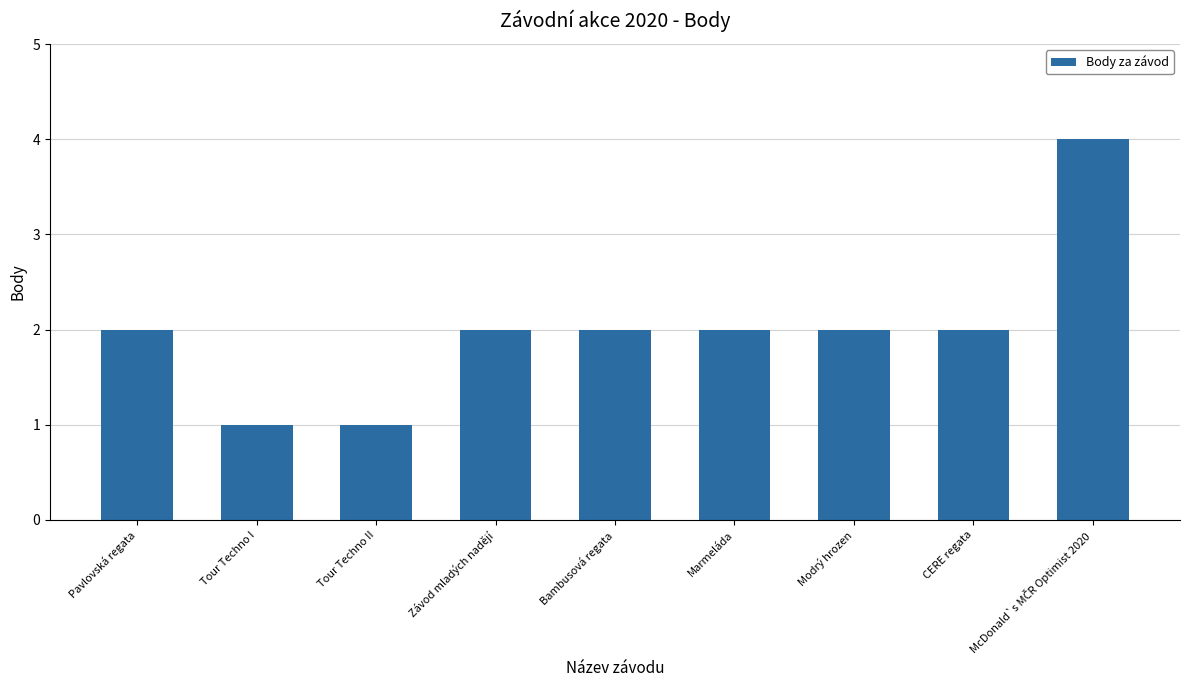

What is the sum of the values at Bambusová regata and Pavlovská regata?

4